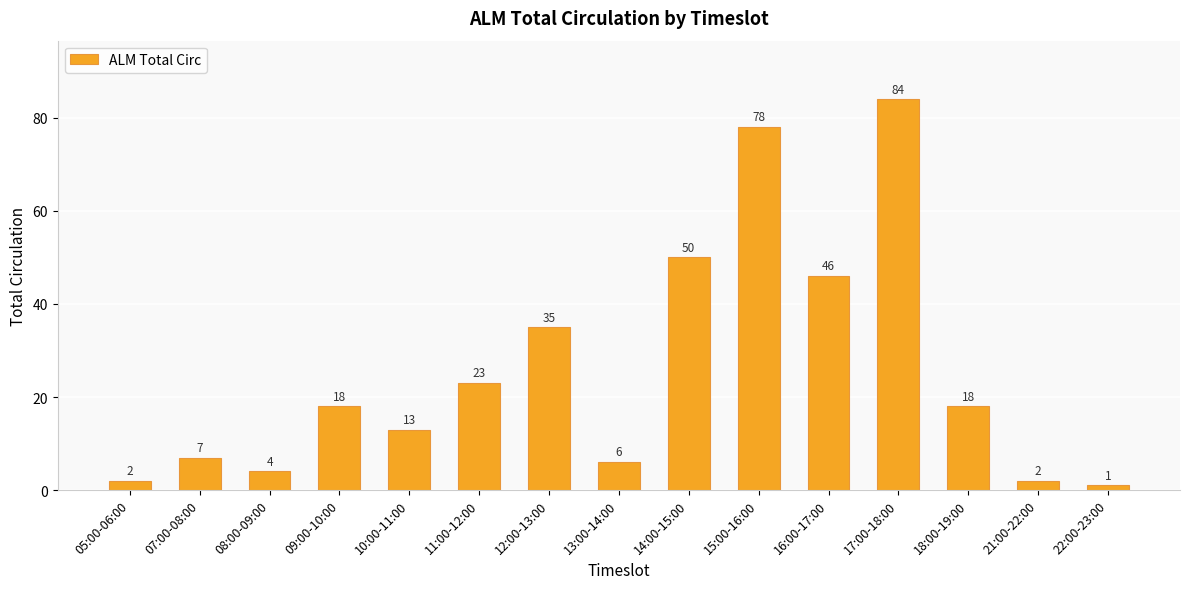

At which label is the value closest to 42?

16:00-17:00